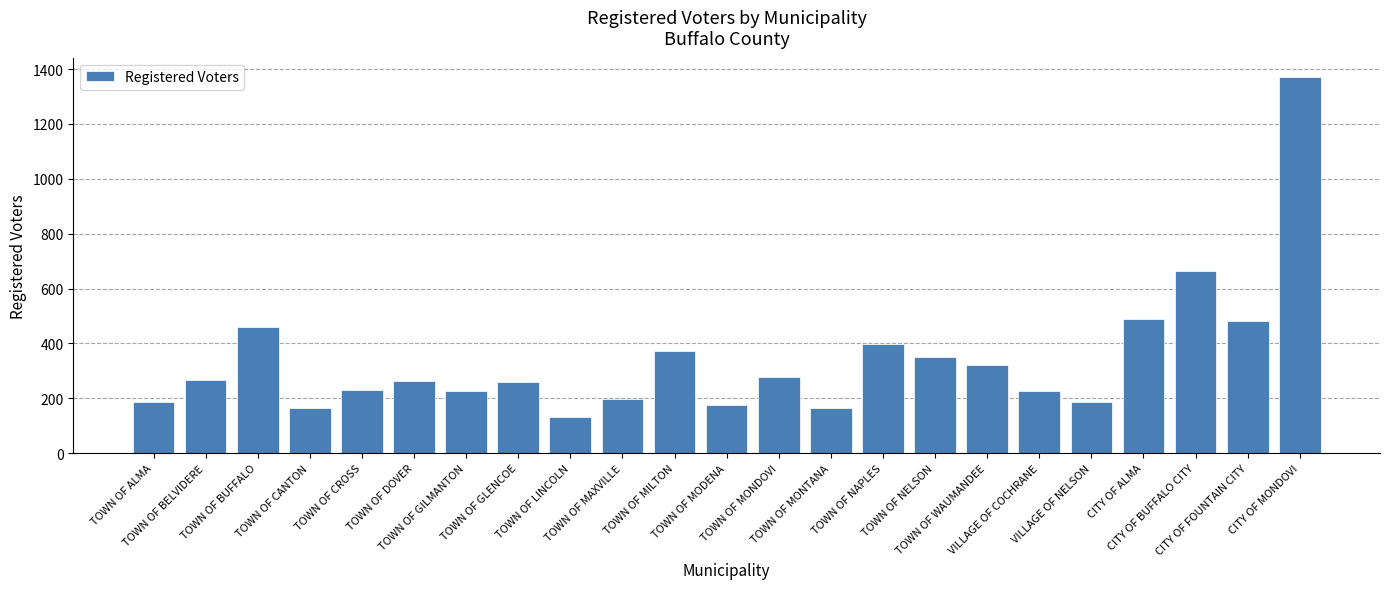

What is the smallest value displayed?

133